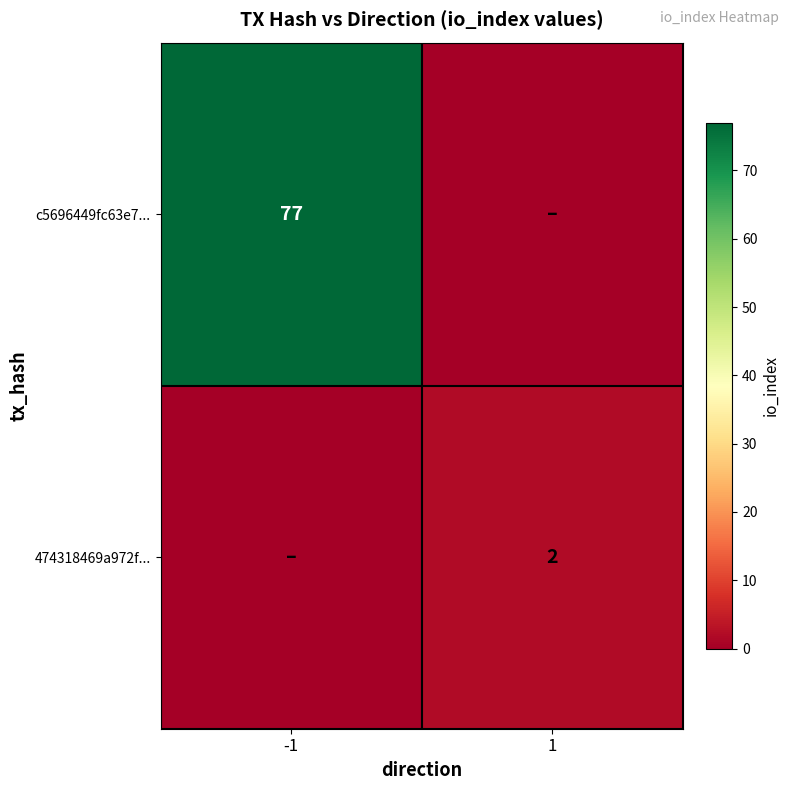

True or false: c5696449fc63e7... has a value of 109 at -1.

False